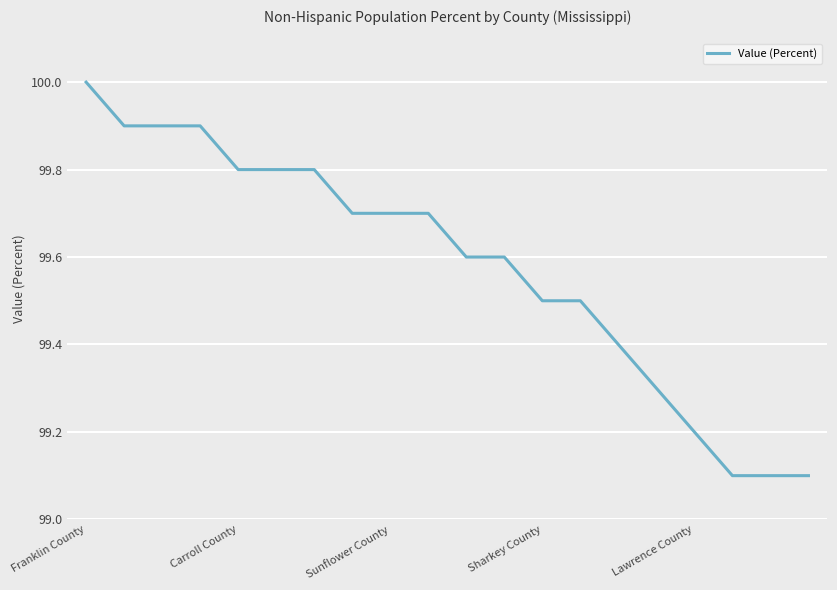

What is the difference between the maximum and minimum values?

0.9